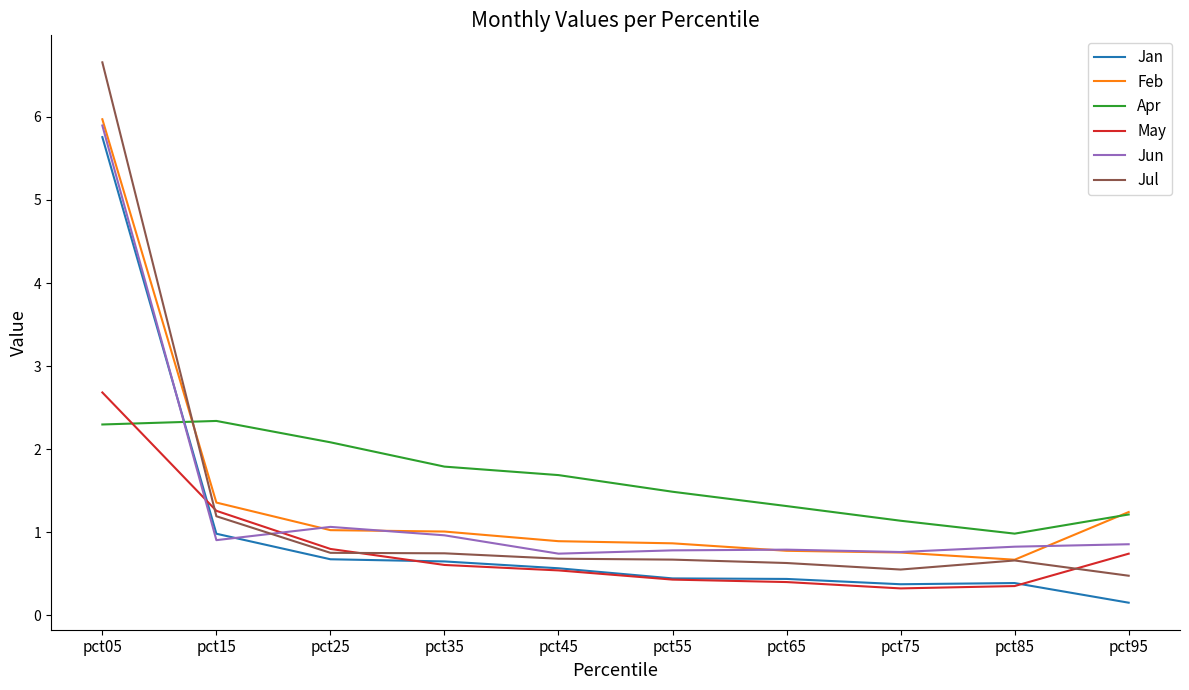

At which category is the sum across all series the highest?

pct05